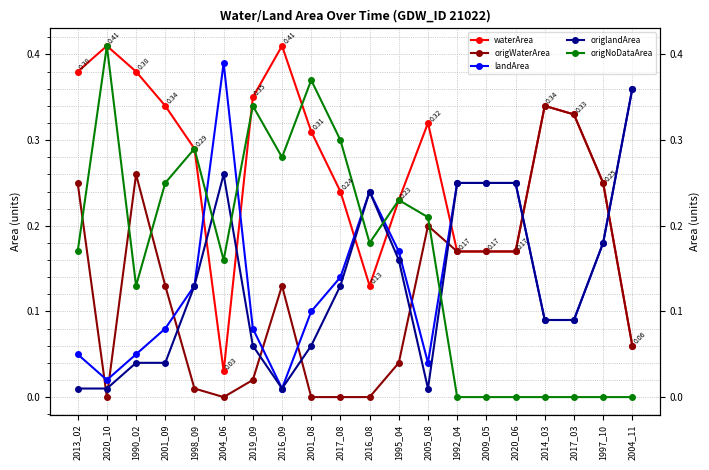

What is the label of the 19th point from the right?

2020_10